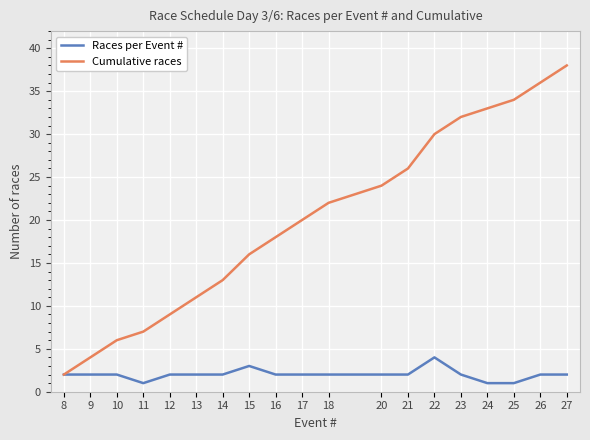

Count the number of data series in this chart.

2